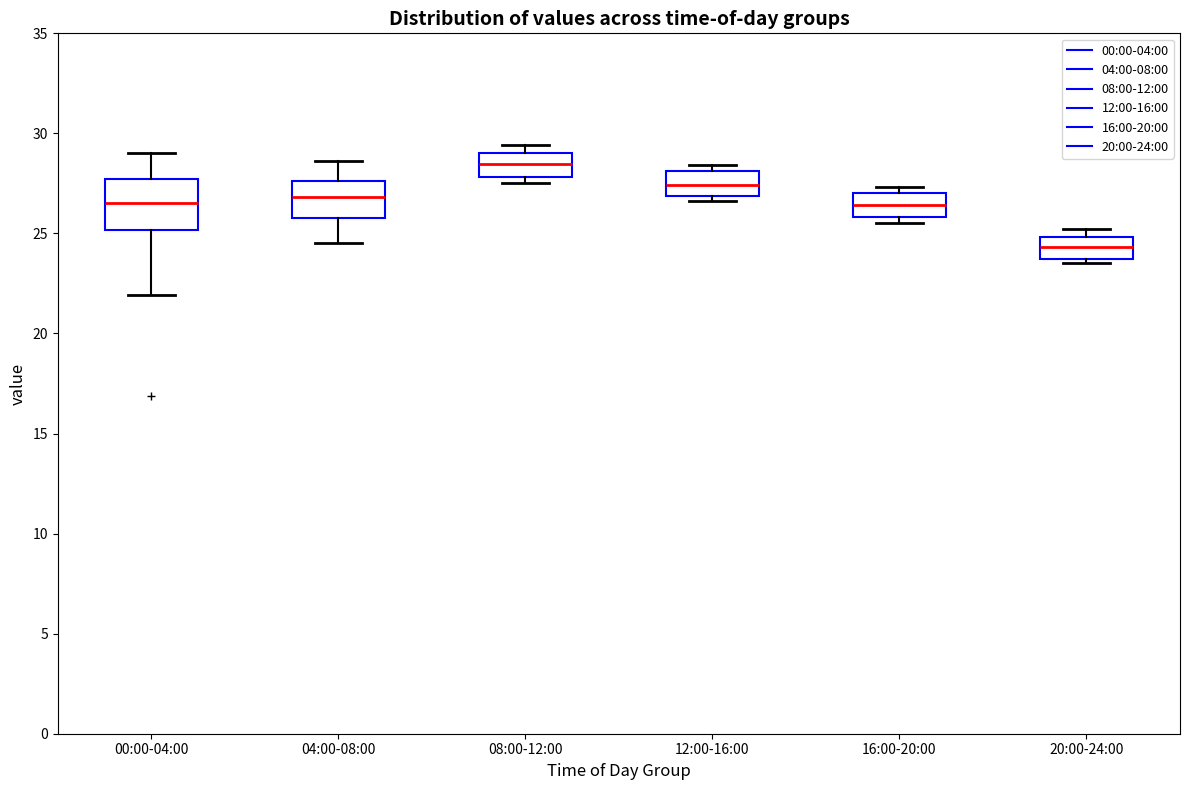

Reading left to right, transcribe this box plot: for each box, give where its median line is, the range the box spans, and where its two whiskers end, as read against the y-axis. The values are not printed on the chart, so give them approximately, as read against the axis.

00:00-04:00: median 26.5, box 25.0 to 27.5, whiskers 22.0 to 29.0
04:00-08:00: median 27.0, box 26.0 to 27.5, whiskers 24.5 to 28.5
08:00-12:00: median 28.5, box 28.0 to 29.0, whiskers 27.5 to 29.5
12:00-16:00: median 27.5, box 27.0 to 28.0, whiskers 26.5 to 28.5
16:00-20:00: median 26.5, box 26.0 to 27.0, whiskers 25.5 to 27.5
20:00-24:00: median 24.5, box 23.5 to 25.0, whiskers 23.5 (just below the box's lower edge) to 25.0 (just above the box's upper edge)